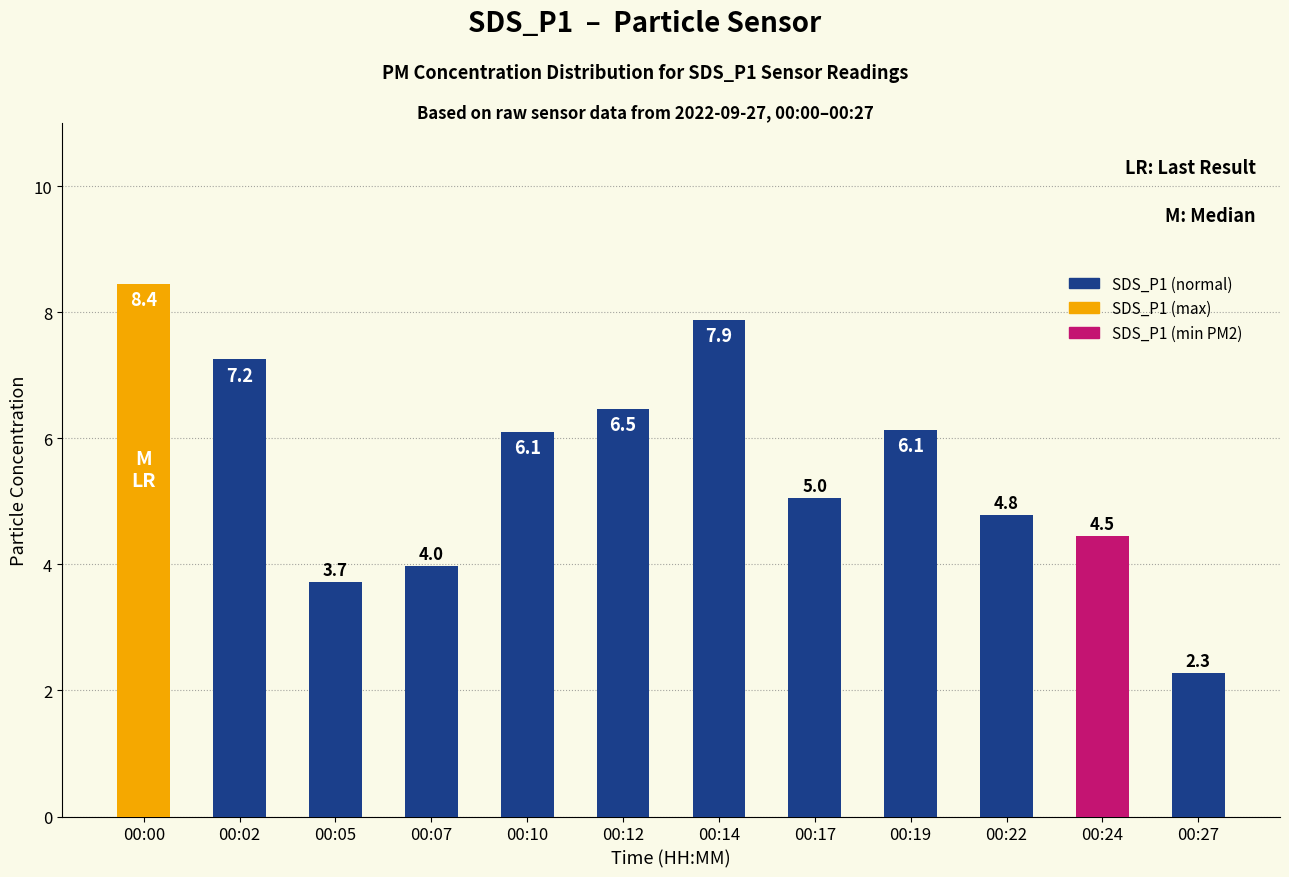

What is the ratio of the value at 00:12 to the value at 00:24?

1.5